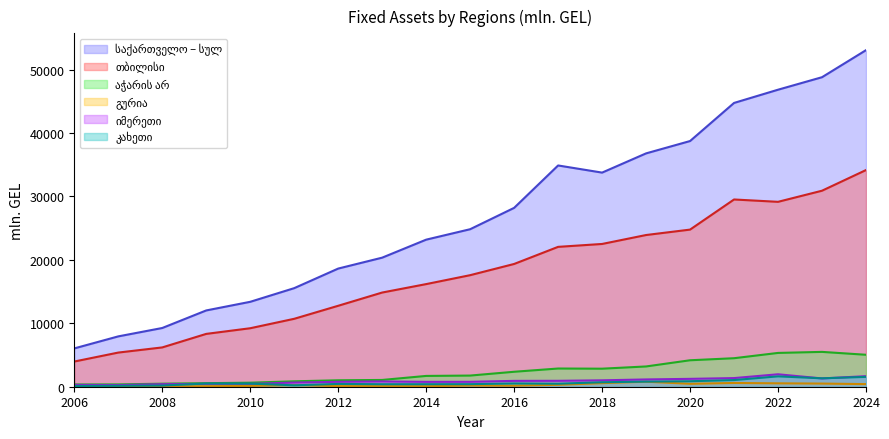

Reading left to right, what are all the values shown in this chart?

საქართველო – სულ: 2006=6040.5	2007=7935.9	2008=9257.1	2009=12025.8	2010=13386.1	2011=15538.7	2012=18625.7	2013=20346.4	2014=23183.8	2015=24829.9	2016=28195.1	2017=34880.5	2018=33754.6	2019=36785.1	2020=38730.8	2021=44737.3	2022=46822.6	2023=48793.4	2024=53057.3
თბილისი: 2006=3970.7	2007=5384.2	2008=6195.3	2009=8328.8	2010=9219.6	2011=10707.4	2012=12760.6	2013=14847.7	2014=16177.5	2015=17584.9	2016=19351.6	2017=22048.6	2018=22505.7	2019=23914.5	2020=24769.4	2021=29517.1	2022=29148.5	2023=30900.1	2024=34157.5
აჭარის არ: 2006=354.6	2007=367.0	2008=479.4	2009=558.8	2010=635.5	2011=854.3	2012=1014.4	2013=1067.6	2014=1702.1	2015=1758.1	2016=2357.5	2017=2869.4	2018=2843.5	2019=3194.6	2020=4171.3	2021=4493.2	2022=5328.2	2023=5491.6	2024=5036.8
გურია: 2006=25.4	2007=50.0	2008=43.8	2009=81.5	2010=129.0	2011=252.6	2012=95.7	2013=92.1	2014=83.6	2015=181.0	2016=164.6	2017=304.7	2018=563.9	2019=792.3	2020=459.9	2021=590.8	2022=534.5	2023=496.6	2024=412.9
იმერეთი: 2006=286.7	2007=258.3	2008=397.5	2009=449.7	2010=449.6	2011=655.2	2012=774.3	2013=831.2	2014=765.7	2015=772.1	2016=921.9	2017=932.8	2018=1008.3	2019=1147.8	2020=1240.4	2021=1362.0	2022=1961.3	2023=1306.2	2024=1661.5
კახეთი: 2006=118.7	2007=143.2	2008=185.0	2009=506.9	2010=490.9	2011=224.9	2012=441.6	2013=394.1	2014=396.6	2015=403.7	2016=518.0	2017=474.1	2018=704.5	2019=805.8	2020=864.3	2021=1050.2	2022=1635.4	2023=1325.6	2024=1552.8